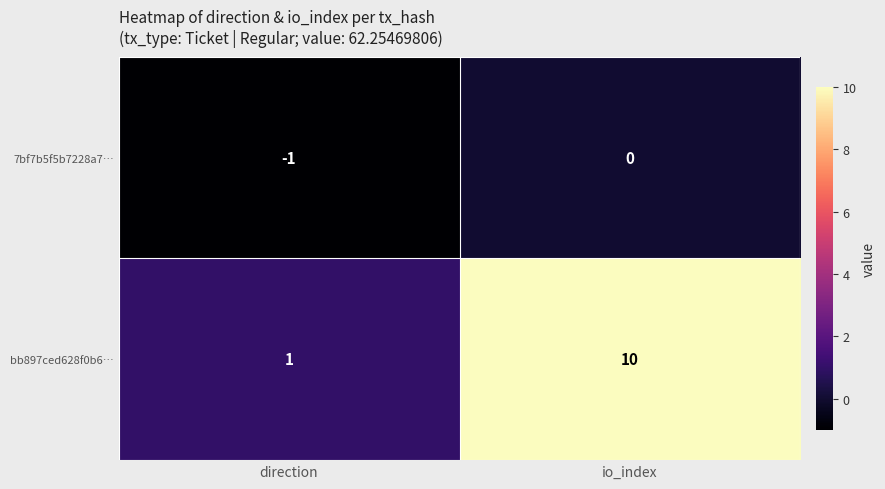

How many series are shown in this chart?

2